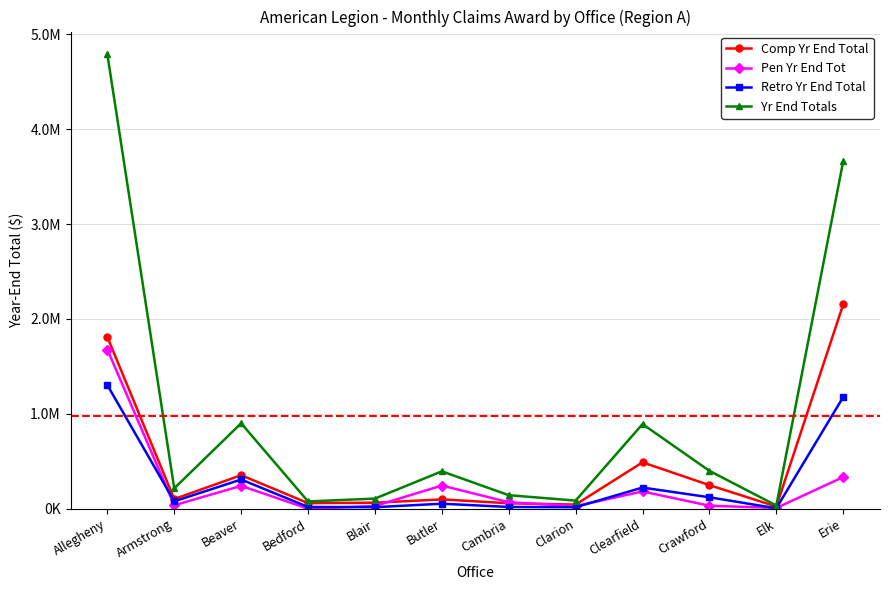

Does the chart have visible grid lines?

Yes